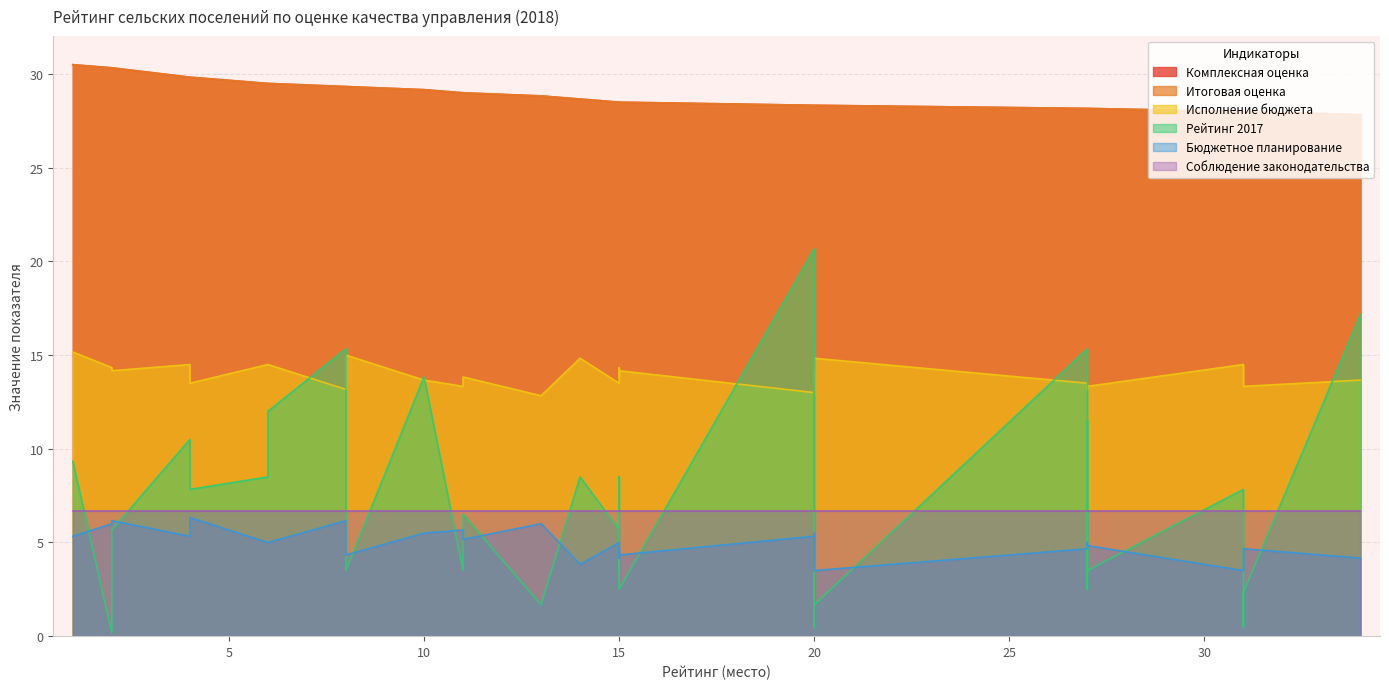

Which category has the lowest value in the Комплексная оценка series?

34